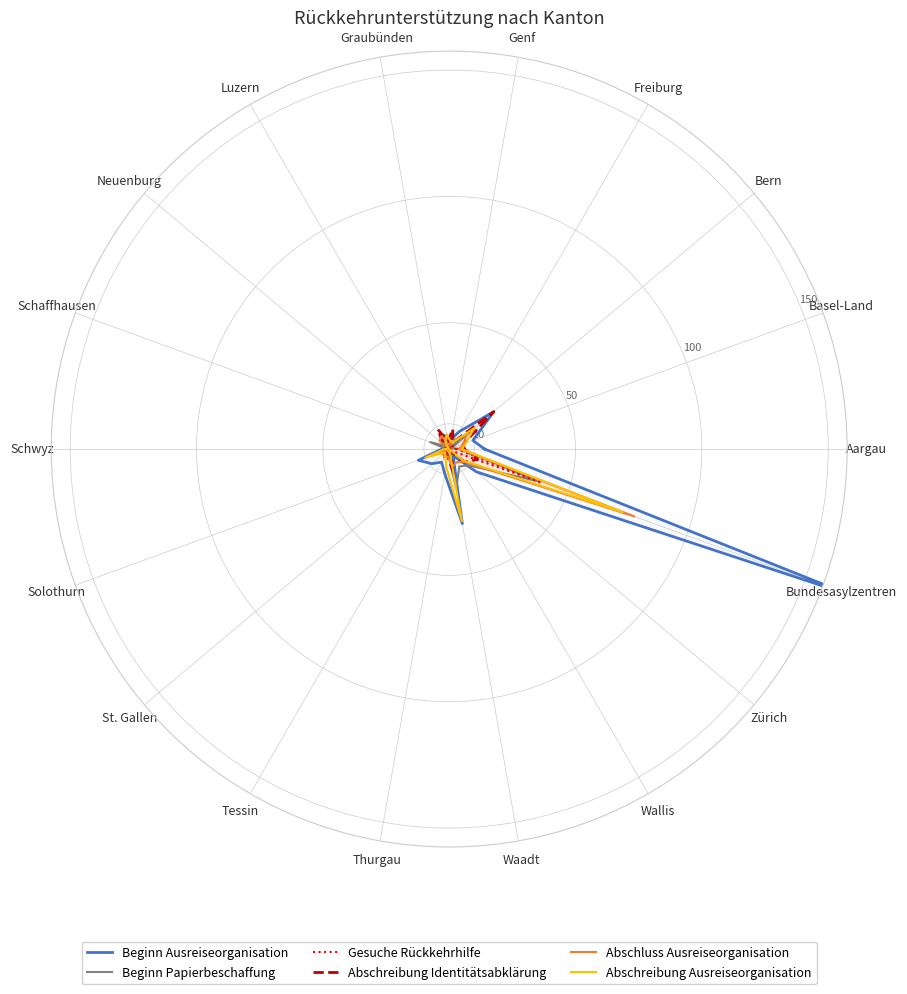

How many intersections are there between Beginn Papierbeschaffung and Abschluss Ausreiseorganisation?

9